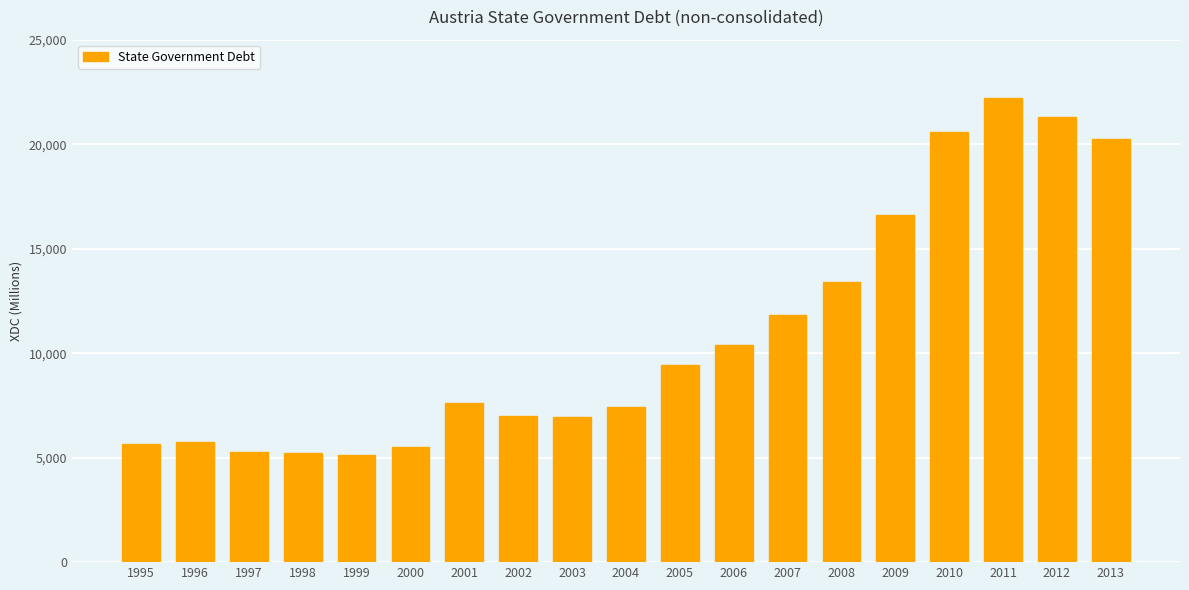

What is the difference between the maximum and minimum values?

17095